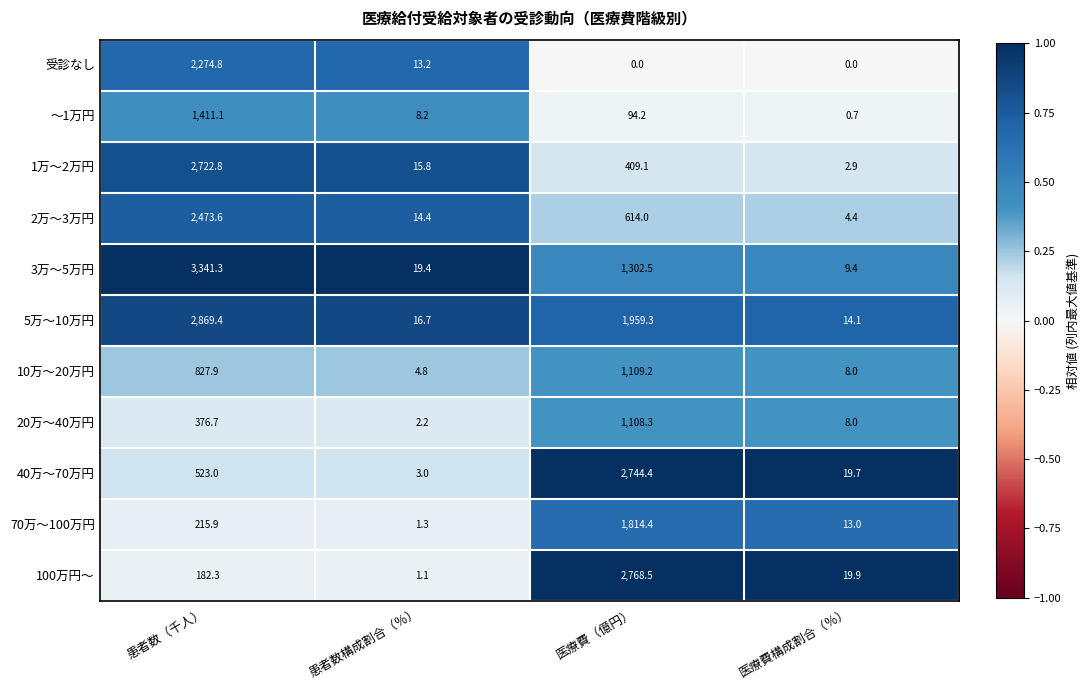

The 10万～20万円 series shows 1428.9 at 患者数（千人）. True or false?

False